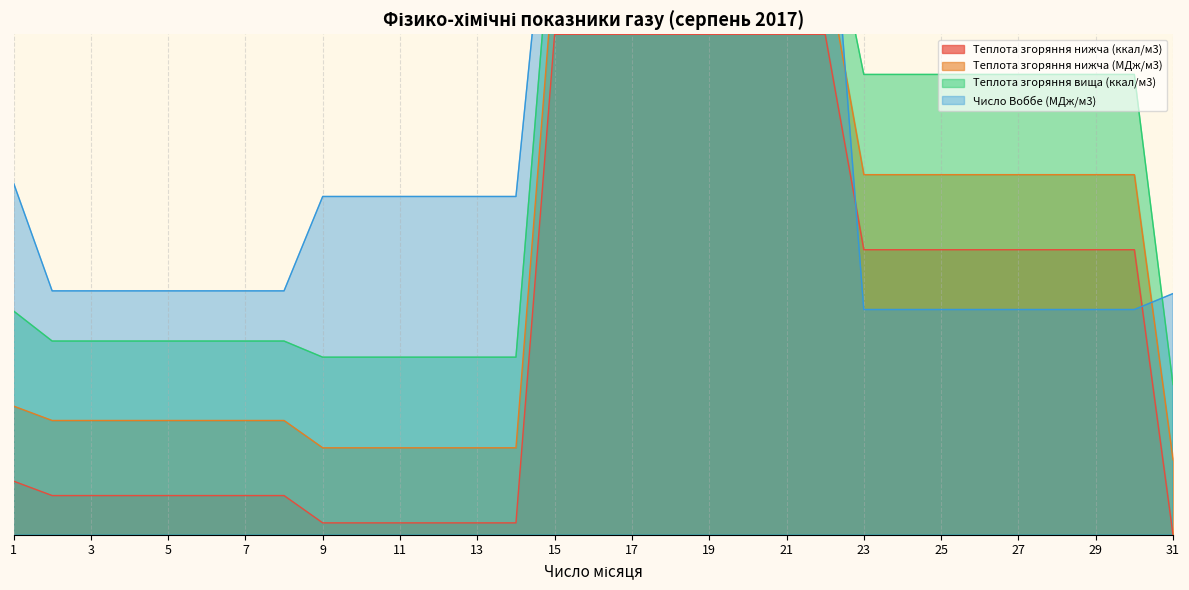

What is the value of the Теплота згоряння вища (ккал/м3) point at the 27th from the left?

0.9